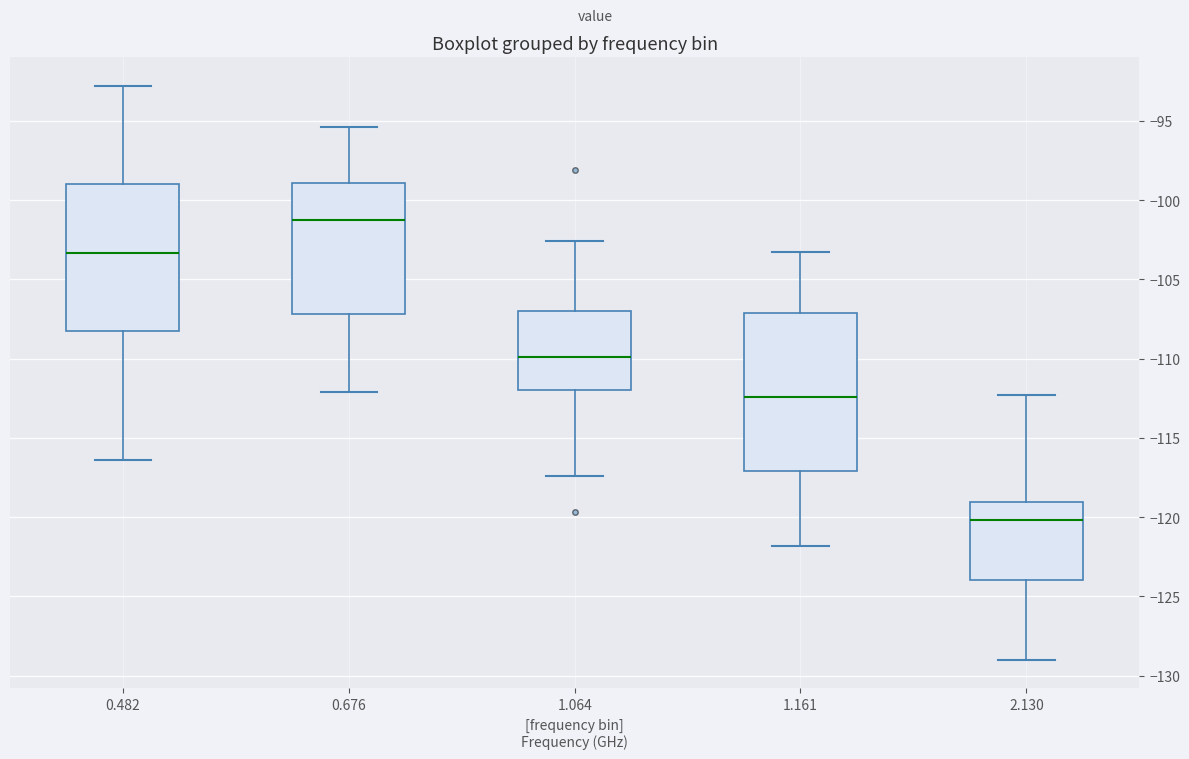

Which box is the tallest, from its lower edge to its upper edge?

1.161